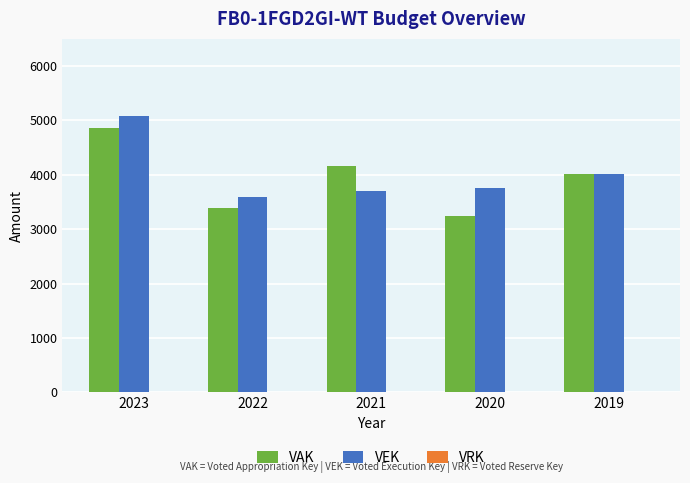

What is the sum of the VAK values at 2022 and 2021?

7547